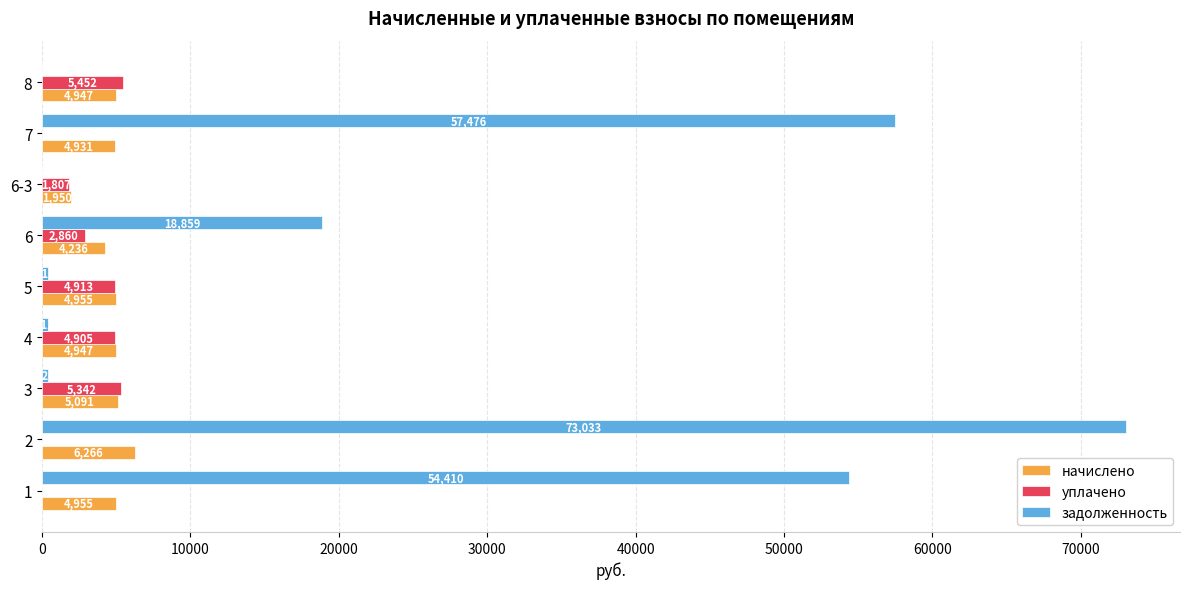

What is the sum of all начислено values?

42277.4